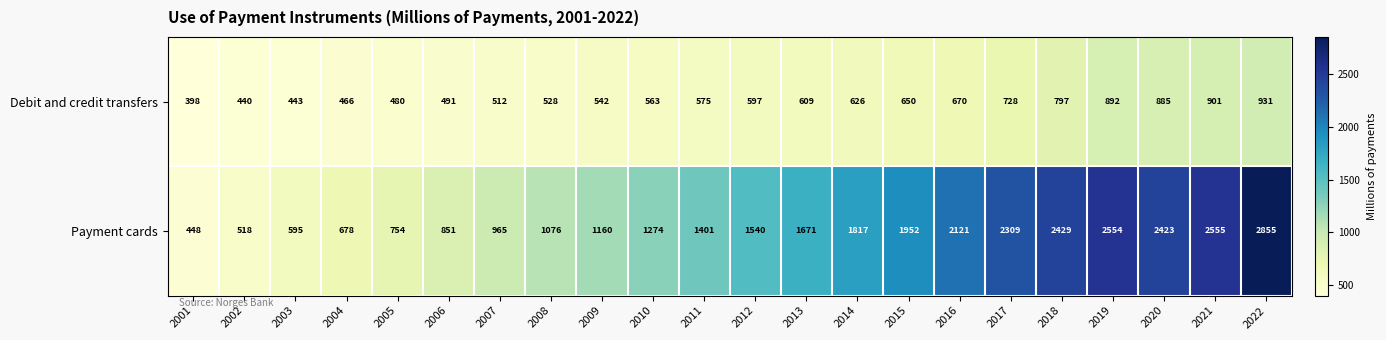

How many data points in Debit and credit transfers are less than 597?

11